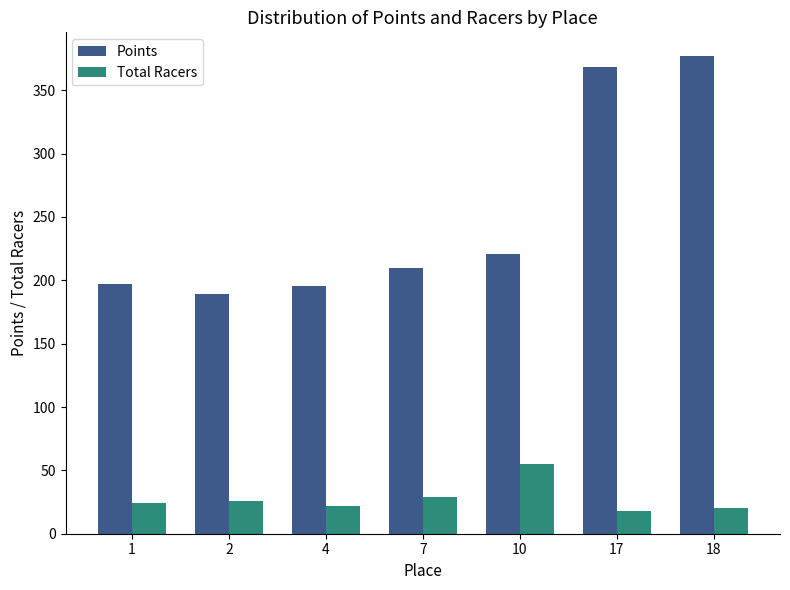

Which category has the highest value in the Total Racers series?

10